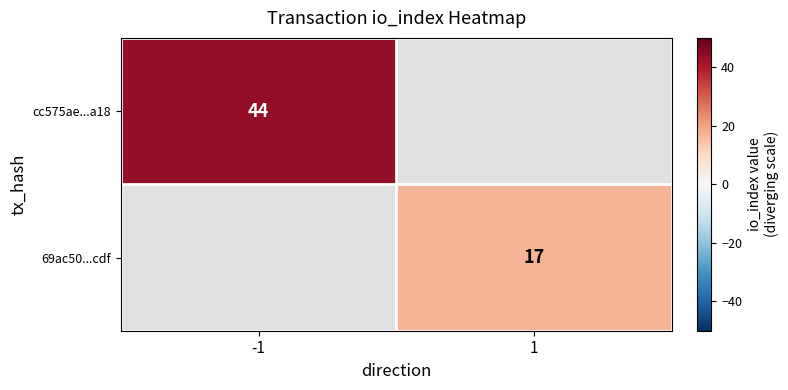

The value of 69ac50...cdf at 1 is 28. True or false?

False